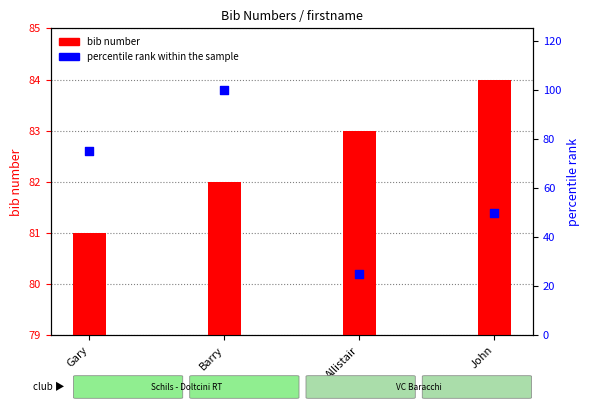

Which series has the widest spread of Y values?

percentile rank within the sample